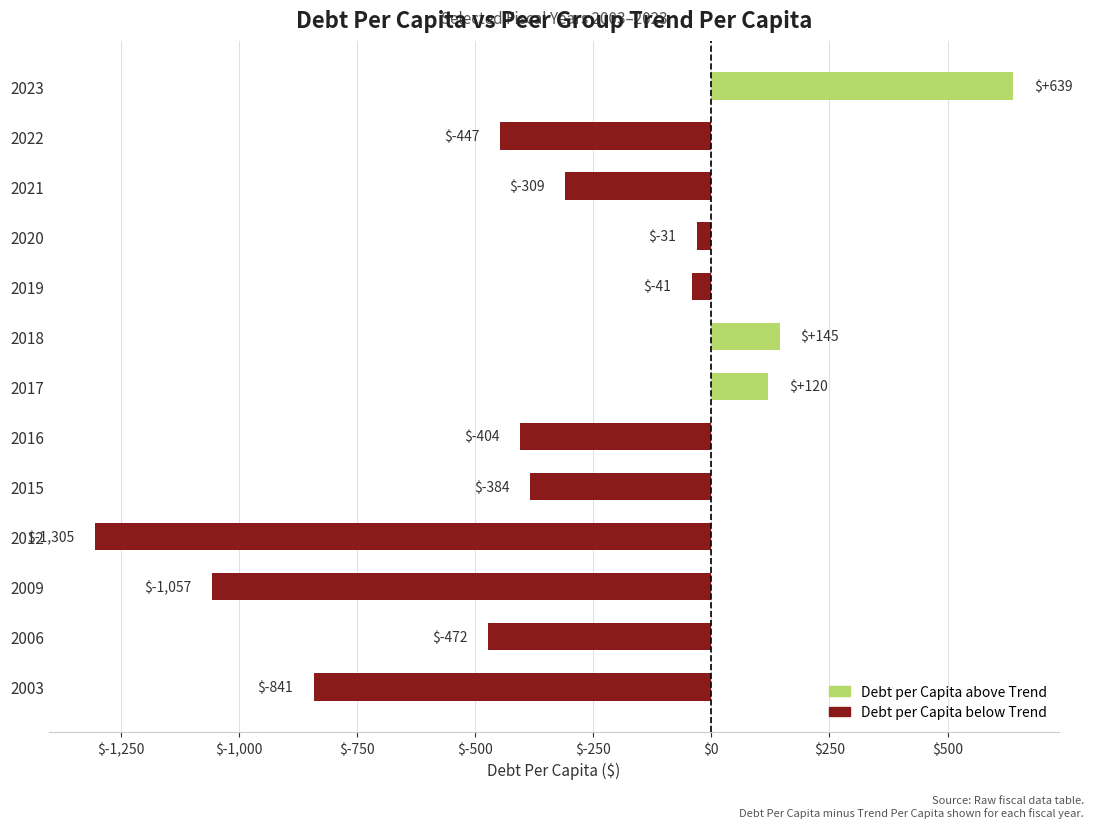

What is the change in value from 2017 to 2019?

-161.3